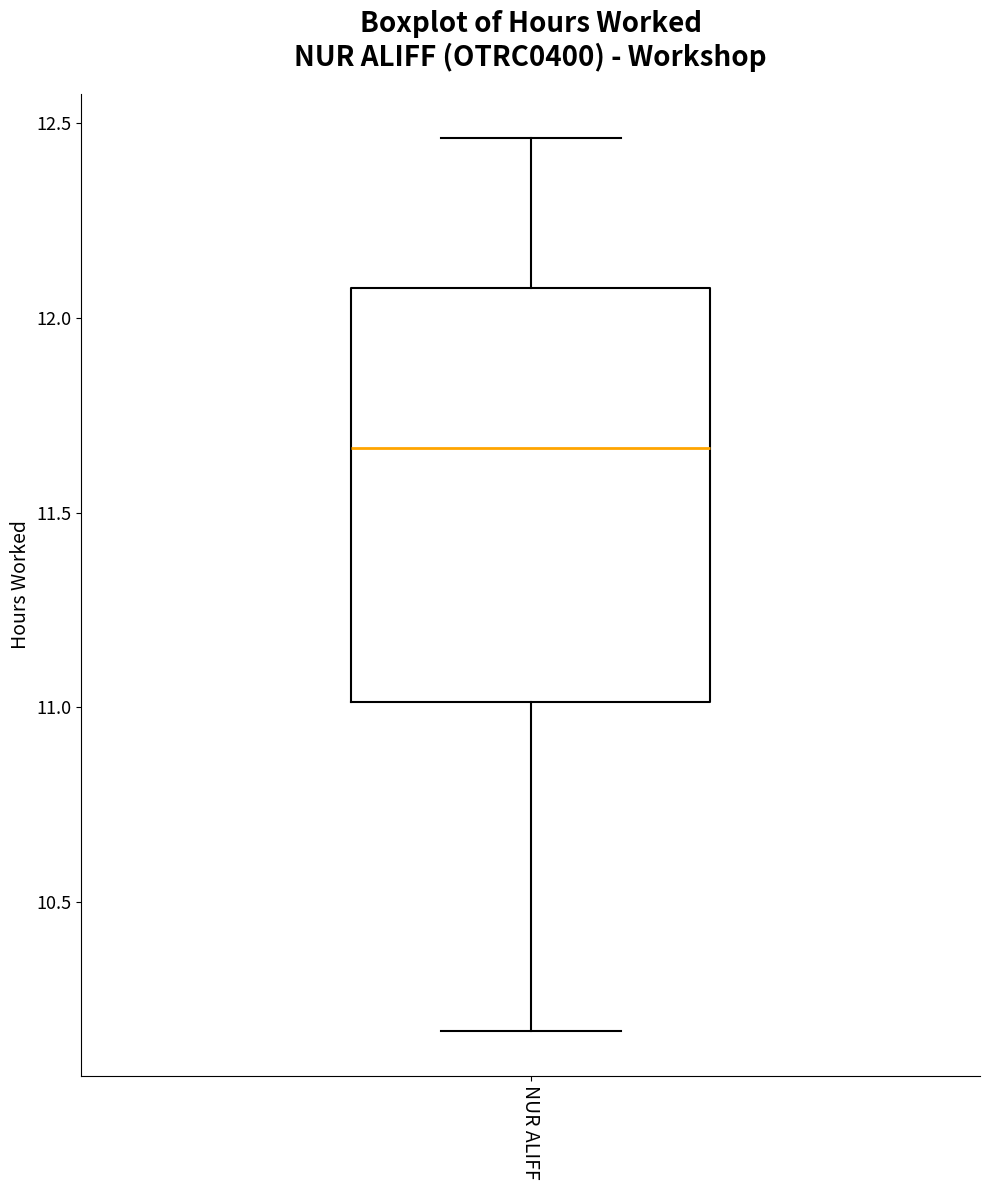

Where does the upper whisker of the box for NUR ALIFF end on the y-axis? The values are not printed on the chart, so give them approximately, as read against the axis.

12.45